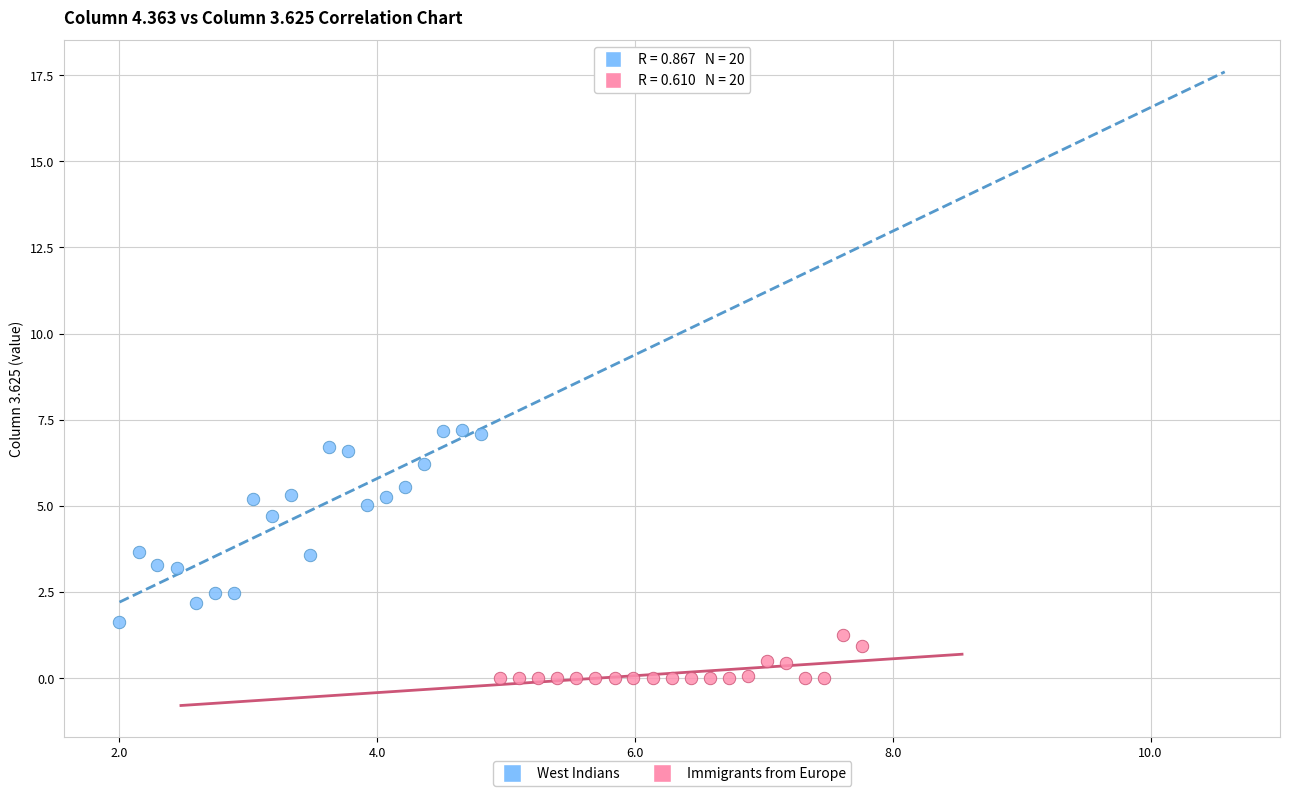

Which series contains the lowest Y value?

Immigrants from Europe